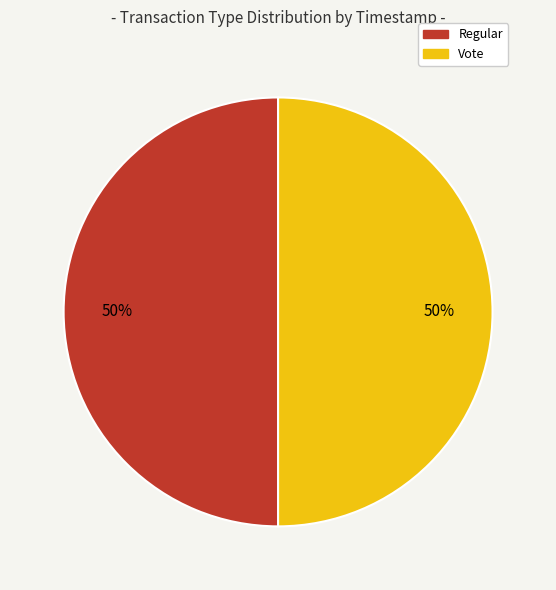

Do Vote and Regular together represent more than half of the pie?

Yes